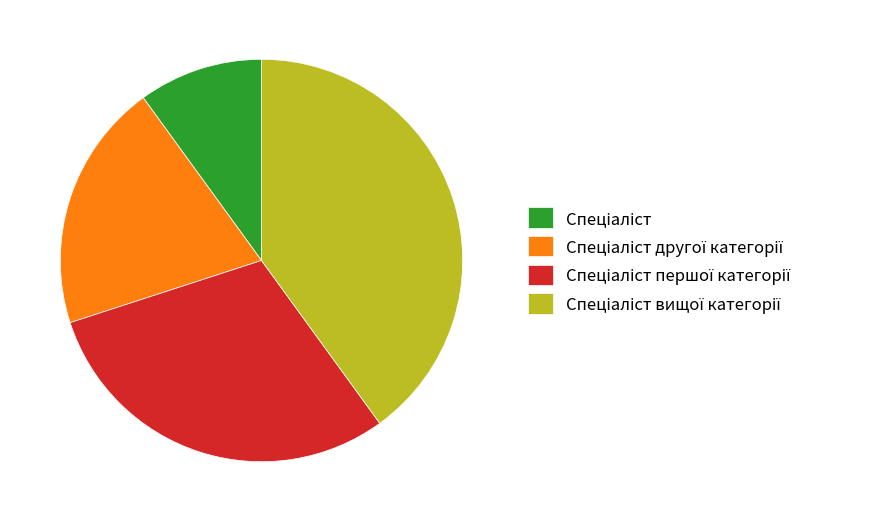

Is there any slice that represents more than half of the pie?

No